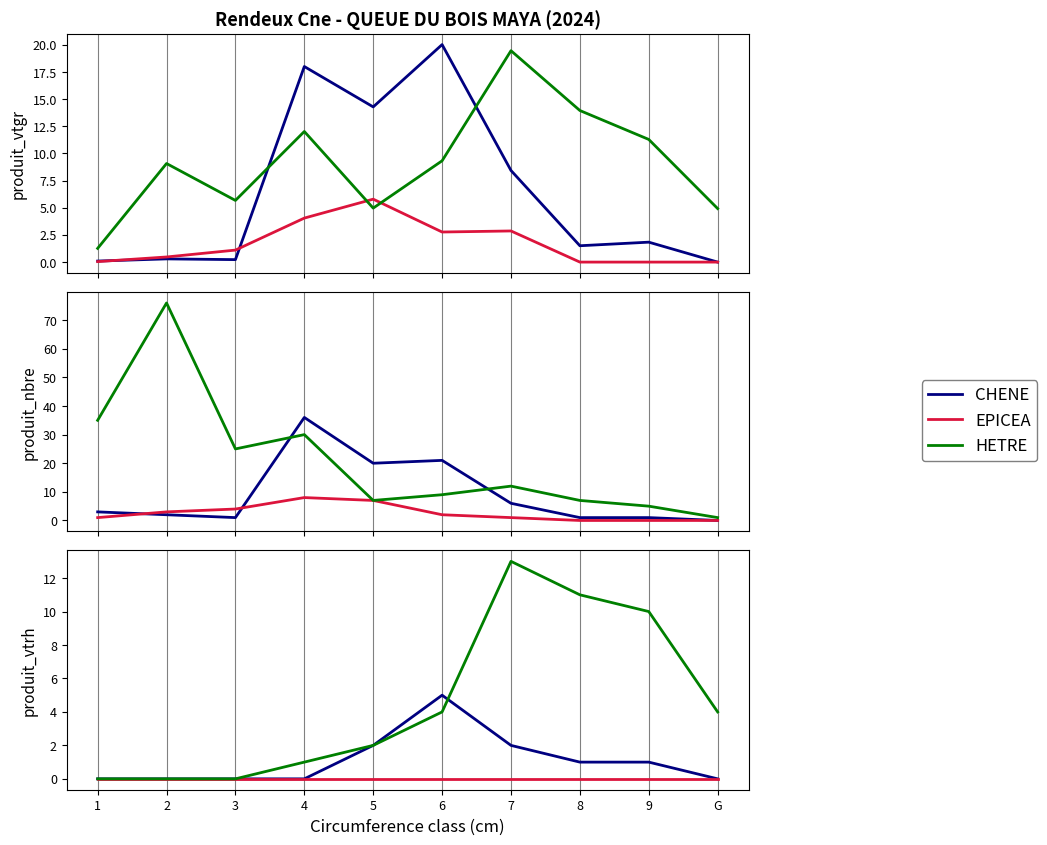

True or false: HETRE and EPICEA intersect in this chart.

False